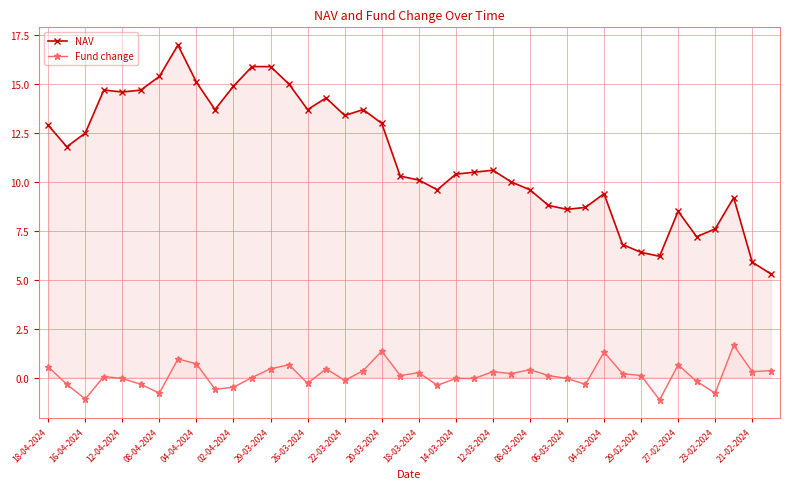

Where is the first local minimum for Fund change?

16-04-2024